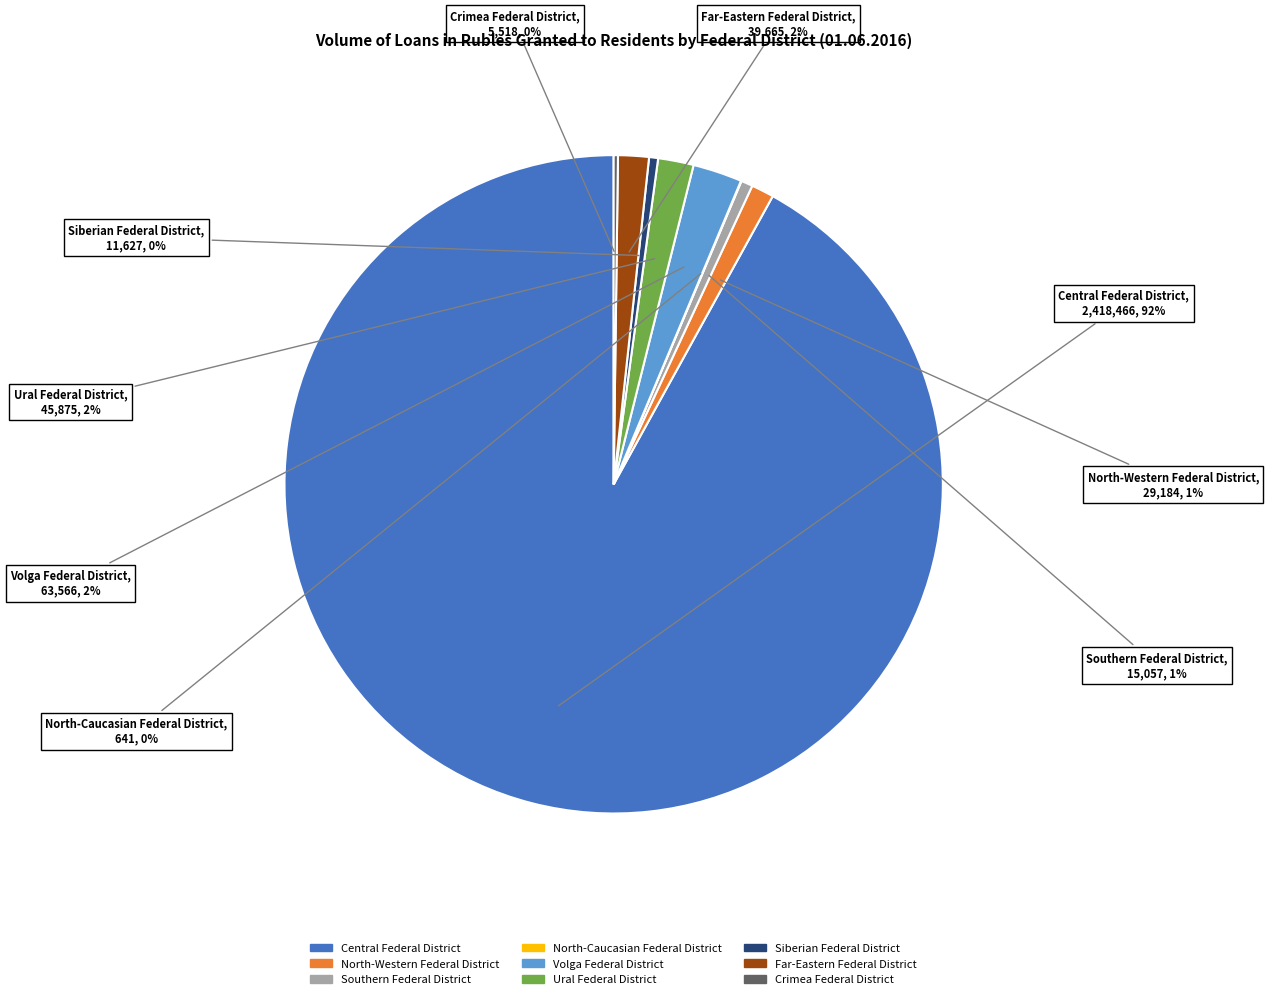

To the nearest percent, what is the average slice percentage?

11%